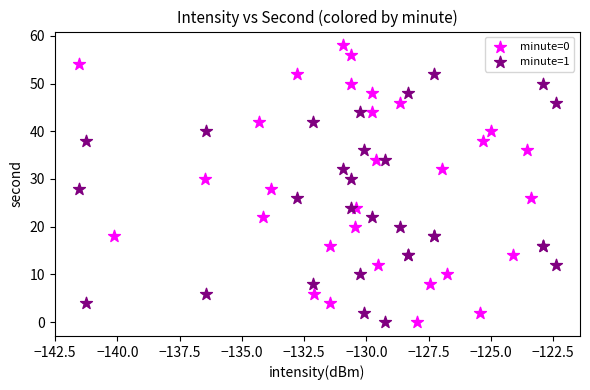

Which series has the largest Y range (max minus min)?

minute=0